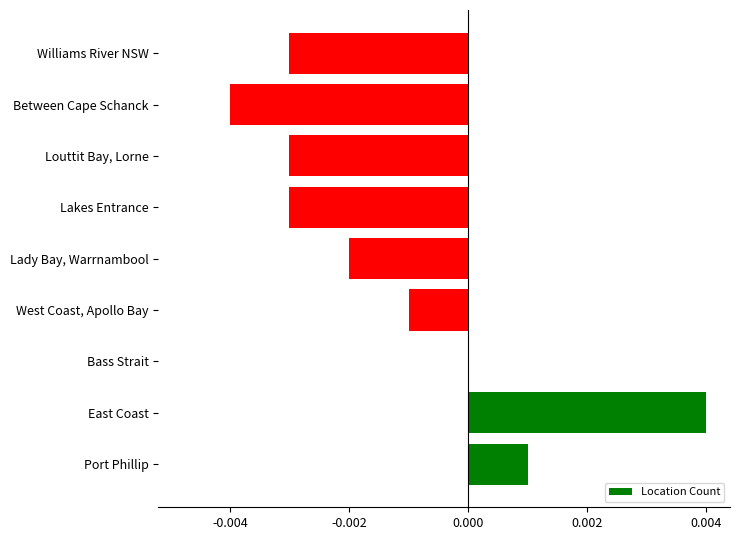

True or false: the data shows -0.0 at Between Cape Schanck.

True